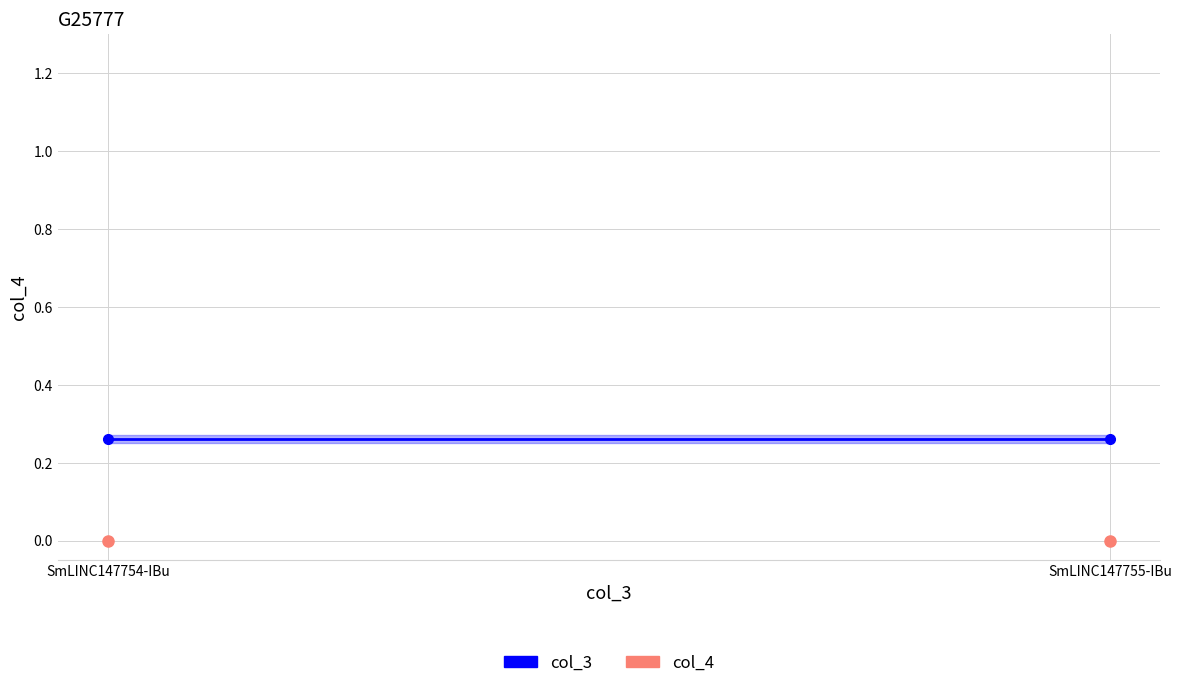

Reading left to right, list all the values displayed in this chart.

col_3: SmLINC147754-IBu=0.3	SmLINC147755-IBu=0.3
col_4: SmLINC147754-IBu=0.0	SmLINC147755-IBu=0.0